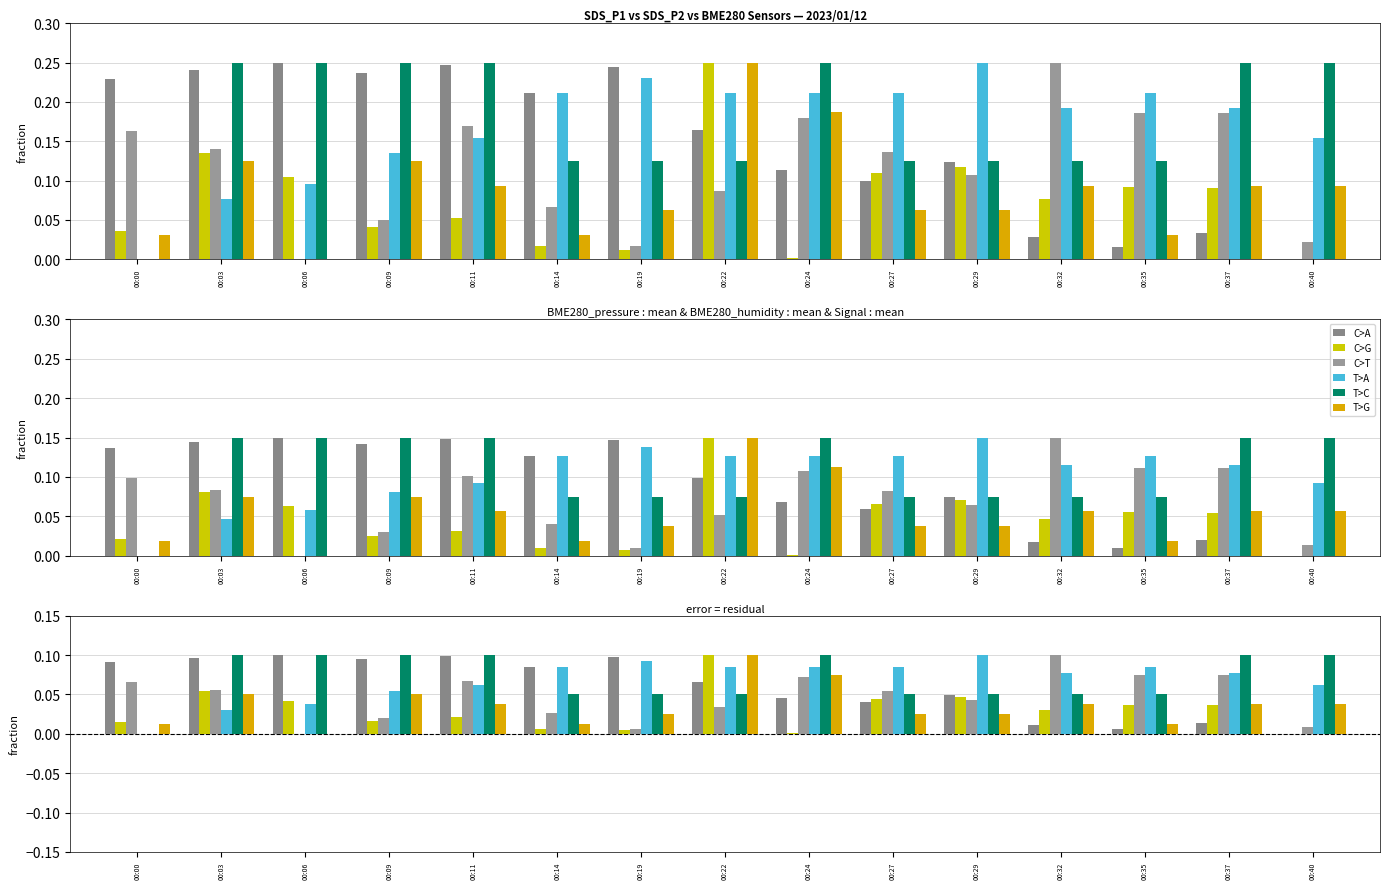

How many data points in C>T are above 0?

14